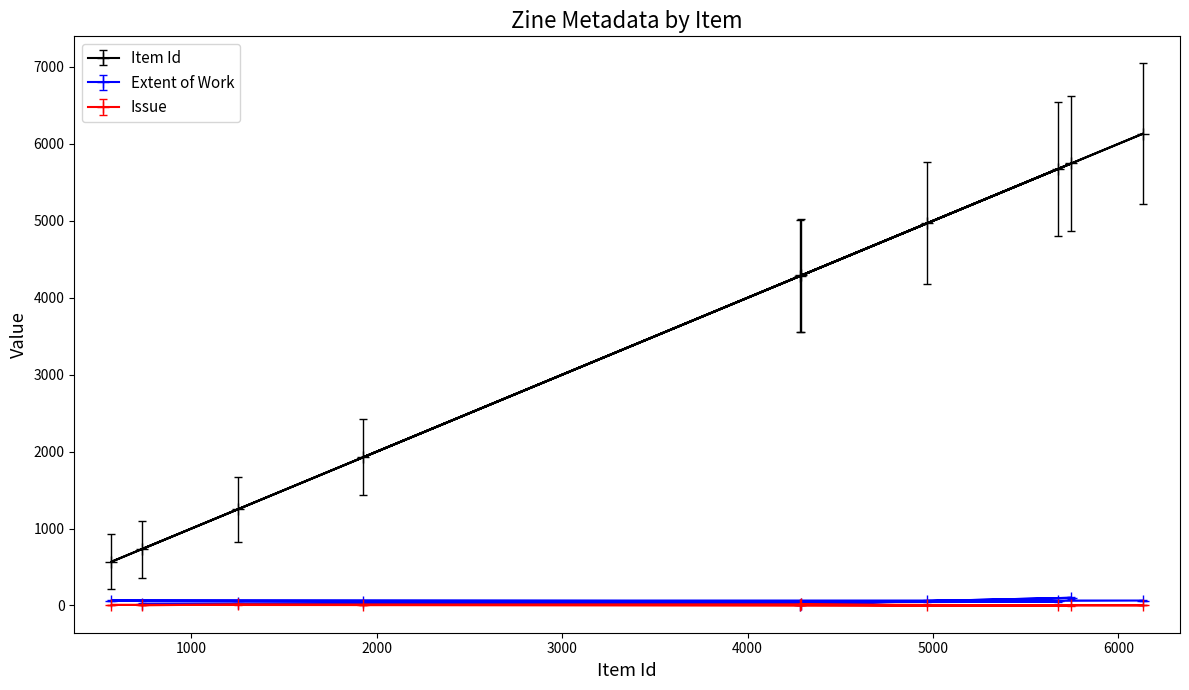

What is the total value across all series at 6132?

6200.2